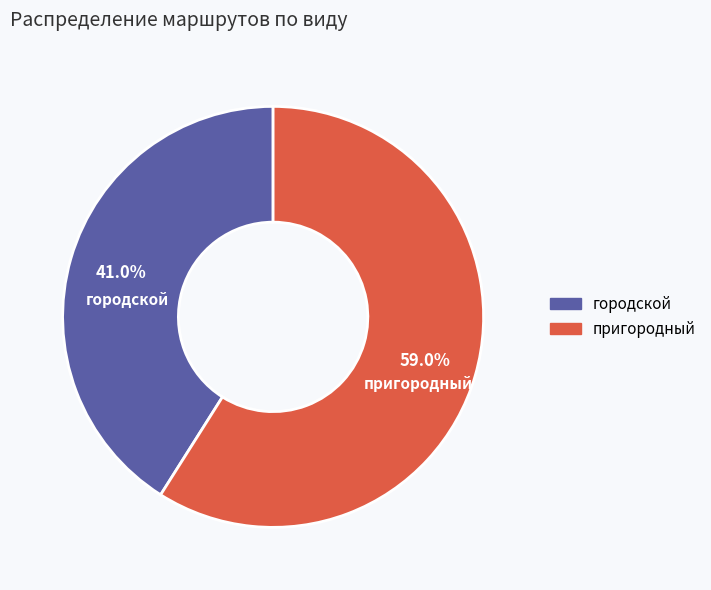

What is the total percentage of городской and пригородный?

100.0%